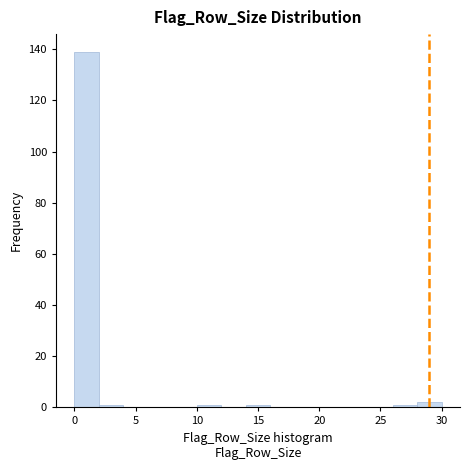

What is the height of the bar covering 28 to 30 on the x-axis? The values are not printed on the chart, so give them approximately, as read against the axis.

2